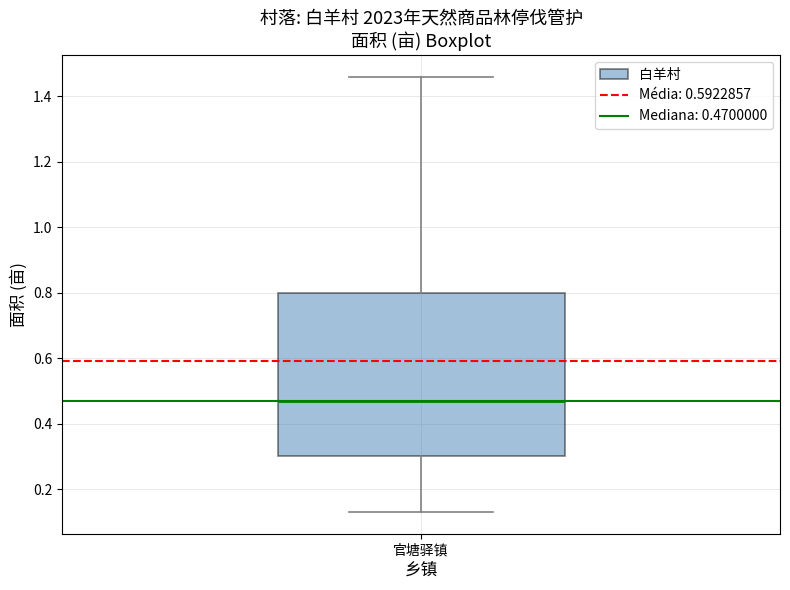

Where does the upper whisker of the box for 官塘驿镇 end on the y-axis? The values are not printed on the chart, so give them approximately, as read against the axis.

1.46